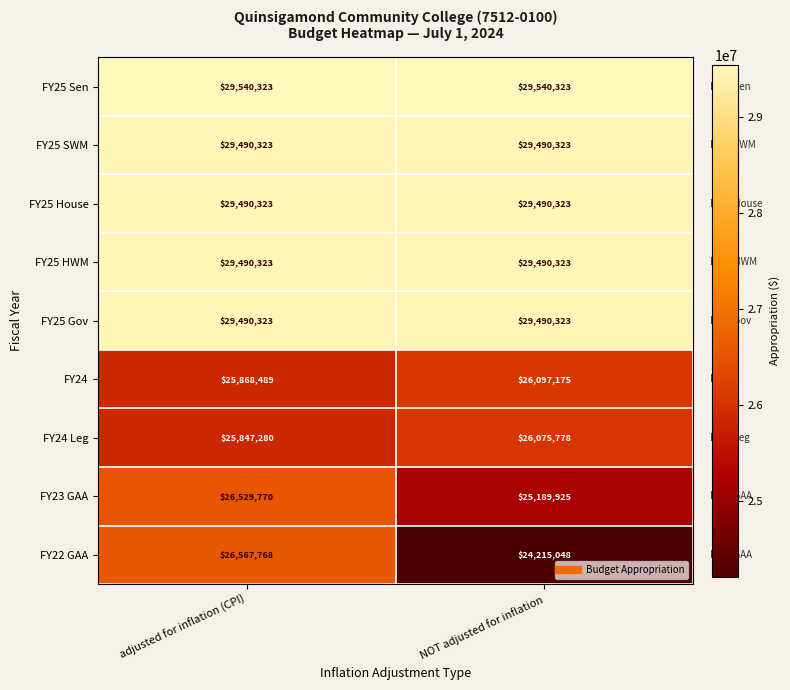

The FY22 GAA series shows 24215048 at NOT adjusted for inflation. True or false?

True